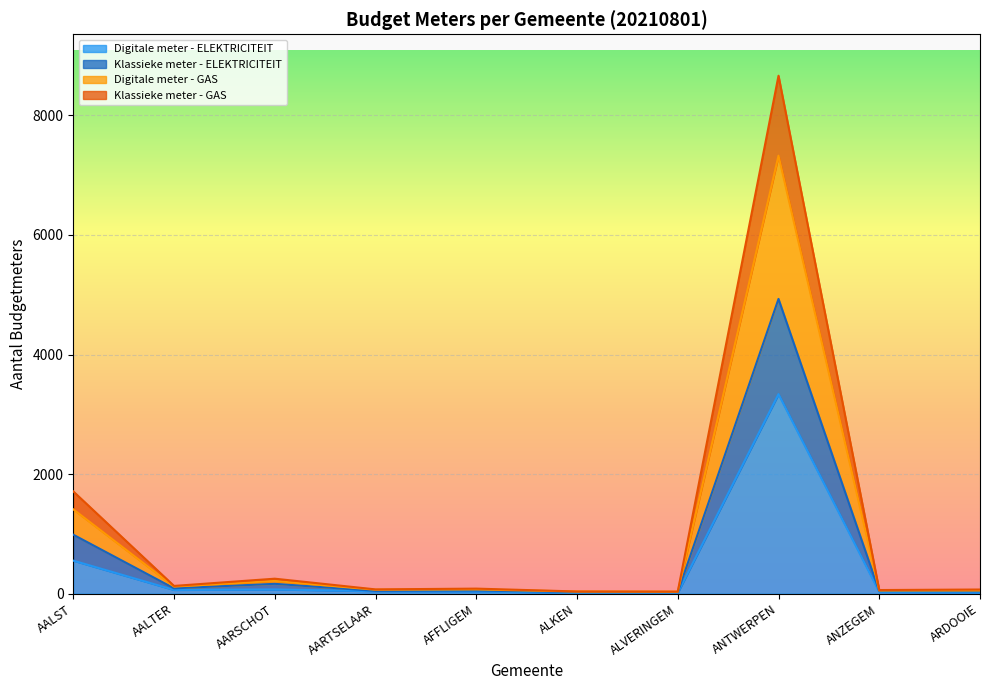

How many interior local peaks does the Digitale meter - ELEKTRICITEIT series have?

2